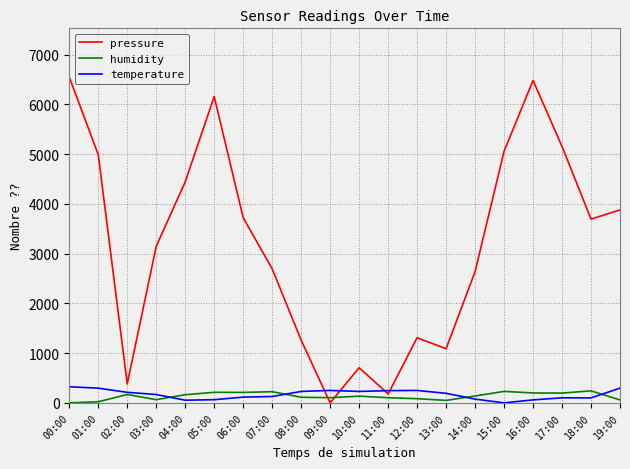

At which label does pressure reach its minimum?

09:00